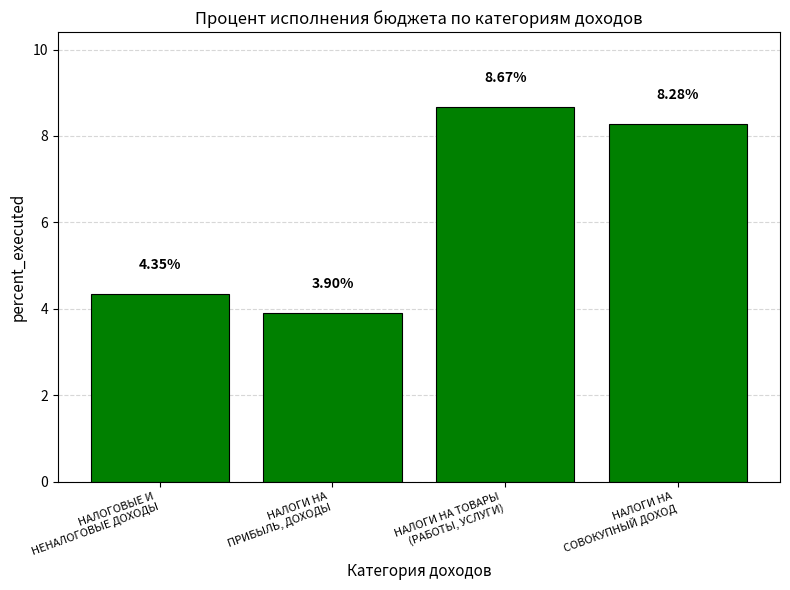

Approximately how many times larger is the value at НАЛОГИ НА ТОВАРЫ
(РАБОТЫ, УСЛУГИ) compared to НАЛОГОВЫЕ И
НЕНАЛОГОВЫЕ ДОХОДЫ?

2.0